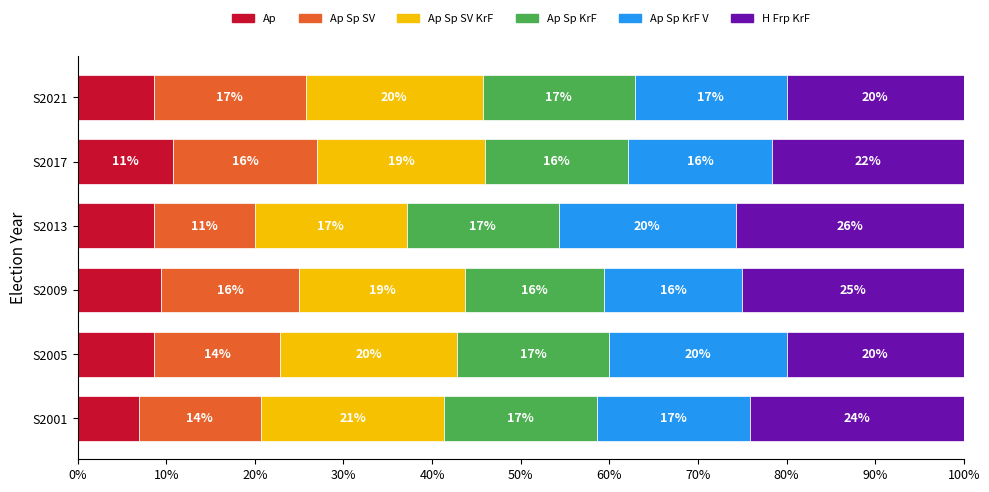

What are all the series names shown in the legend?

Ap, Ap Sp SV, Ap Sp SV KrF, Ap Sp KrF, Ap Sp KrF V, H Frp KrF